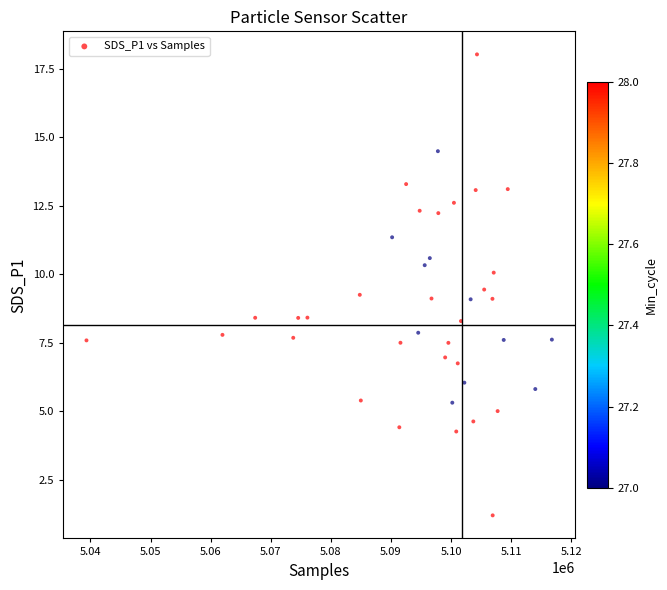

What is the range of Y values (max minus min)?

16.8